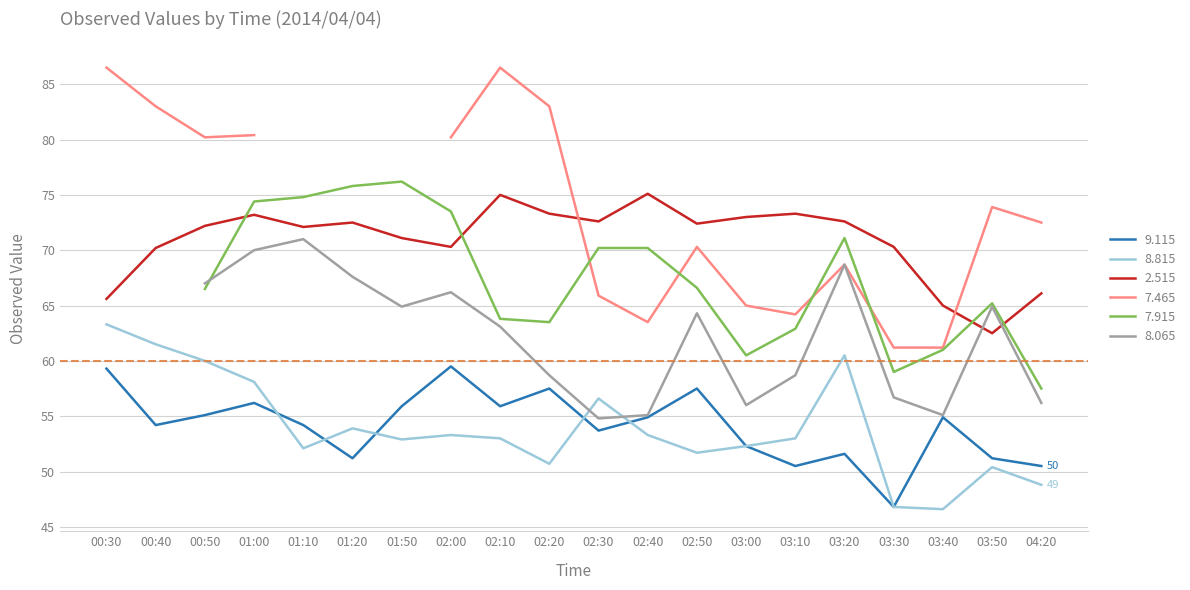

Is it true that   8.815 equals 53.3 at 02:40?

True